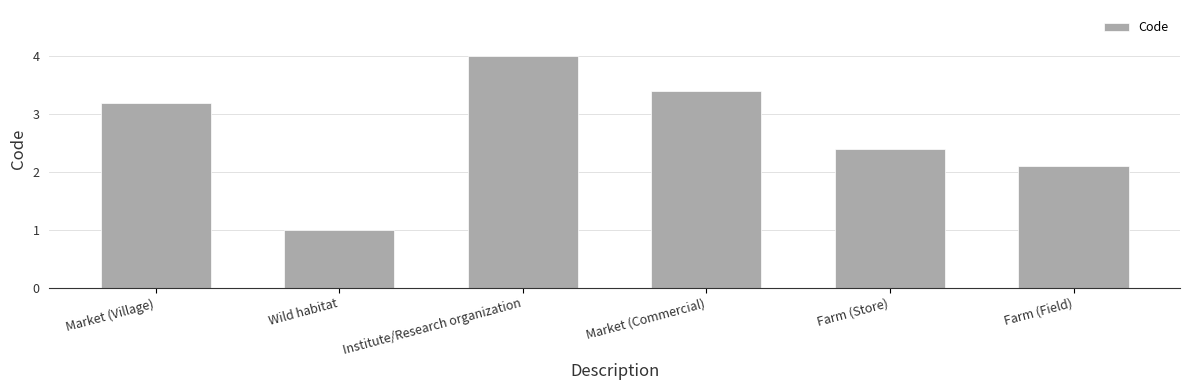

List the labels in order of value, largest first.

Institute/Research organization, Market (Commercial), Market (Village), Farm (Store), Farm (Field), Wild habitat